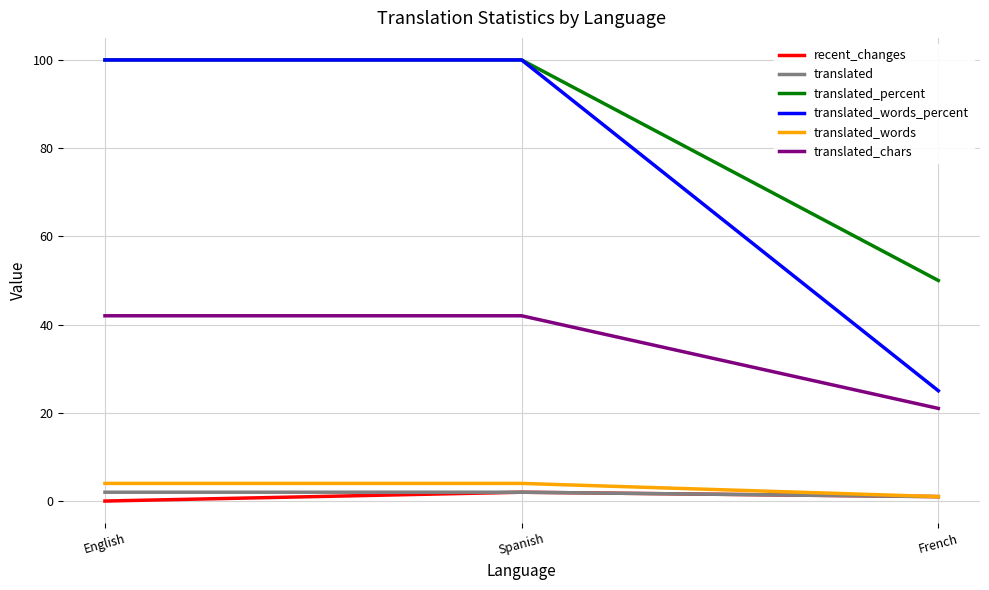

Which series has the largest total across all categories?

translated_percent